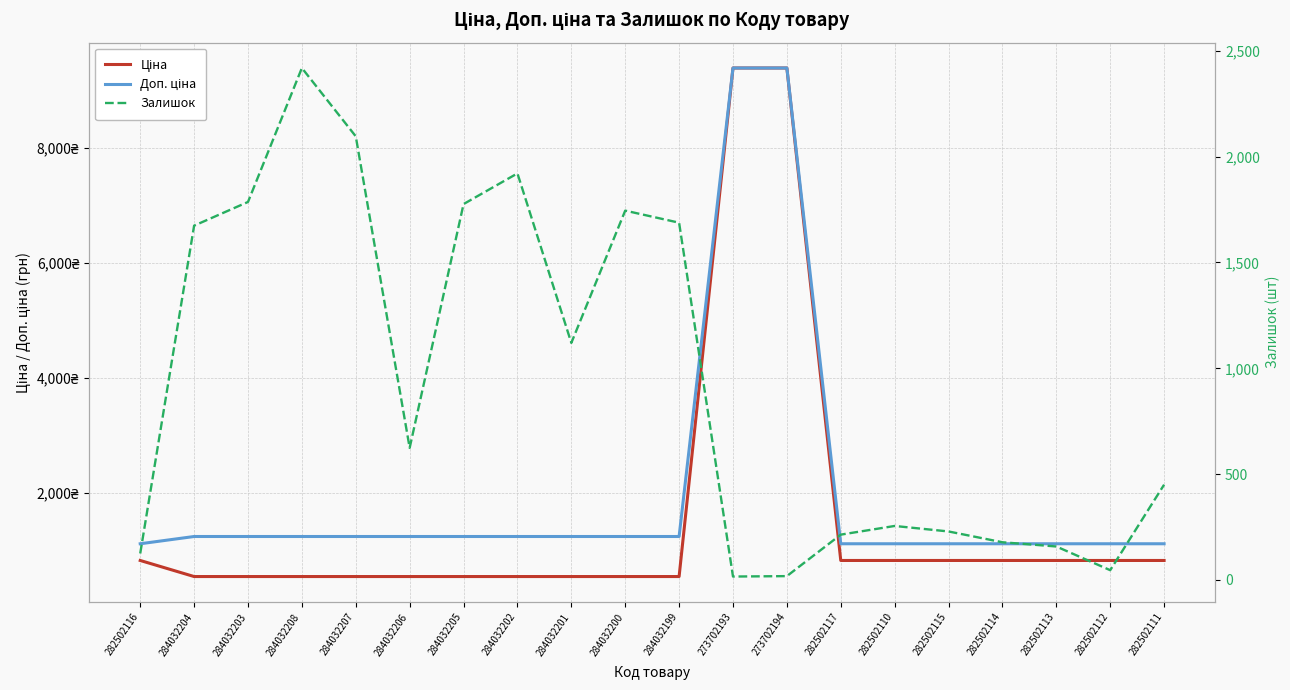

Rank the series at 273702194 from lowest to highest value.

Залишок, Ціна, Доп. ціна